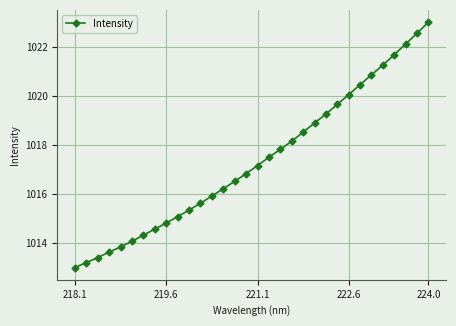

Reading right to left, extract all data points from this chart.

1023.0	1022.5	1022.1	1021.7	1021.3	1020.9	1020.5	1020.0	1019.6	1019.3	1018.9	1018.5	1018.1	1017.8	1017.5	1017.2	1016.8	1016.5	1016.2	1015.9	1015.6	1015.3	1015.1	1014.8	1014.6	1014.3	1014.1	1013.8	1013.6	1013.4	1013.2	1013.0